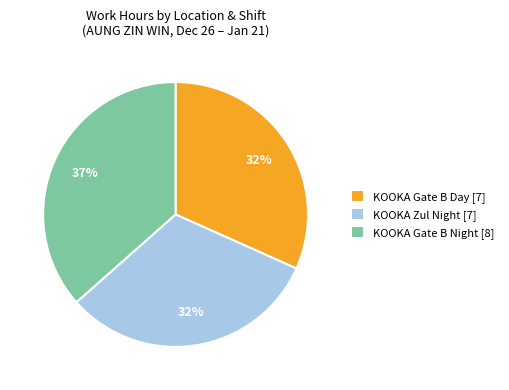

Does any single category account for the majority?

No